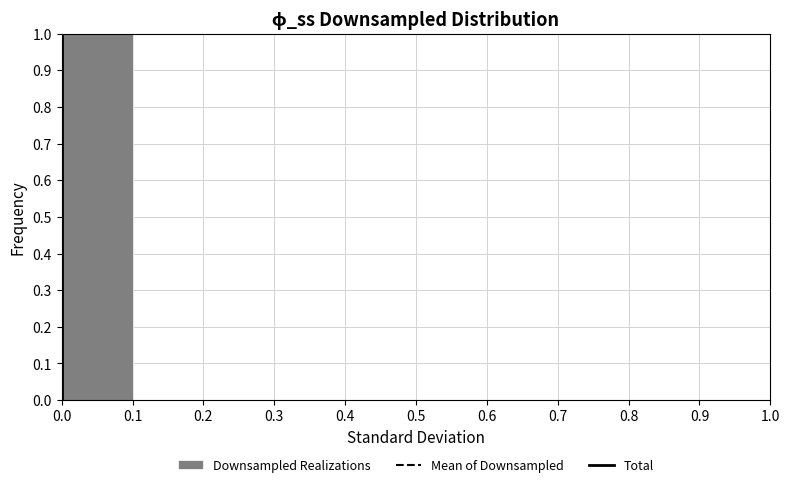

Over which range of the x-axis is the bar tallest?

0.0 to 0.1